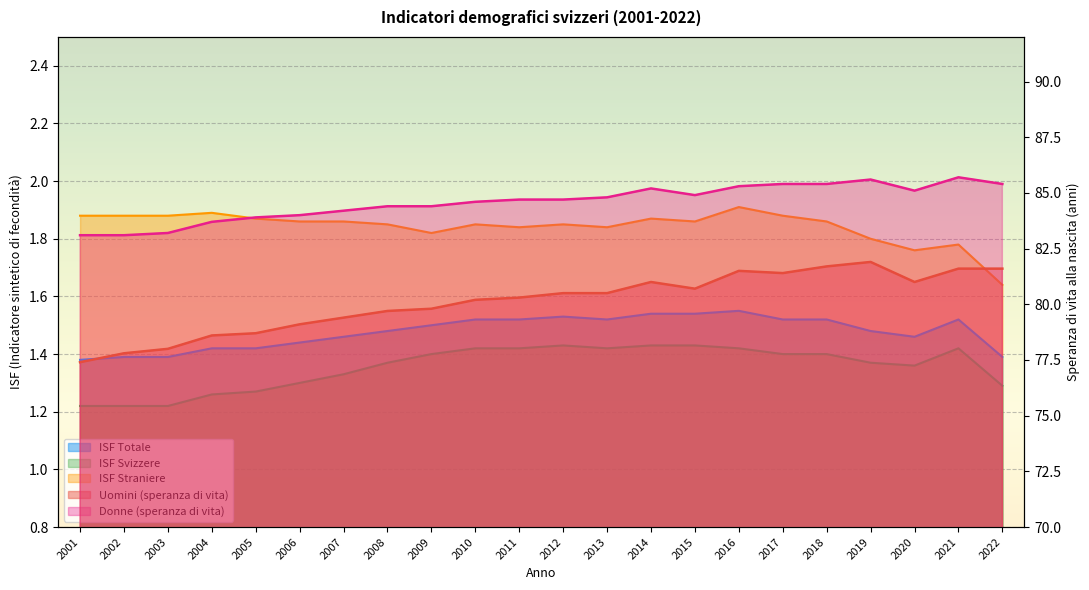

What is the sum of the ISF Totale values at 2012 and 2017?

3.0